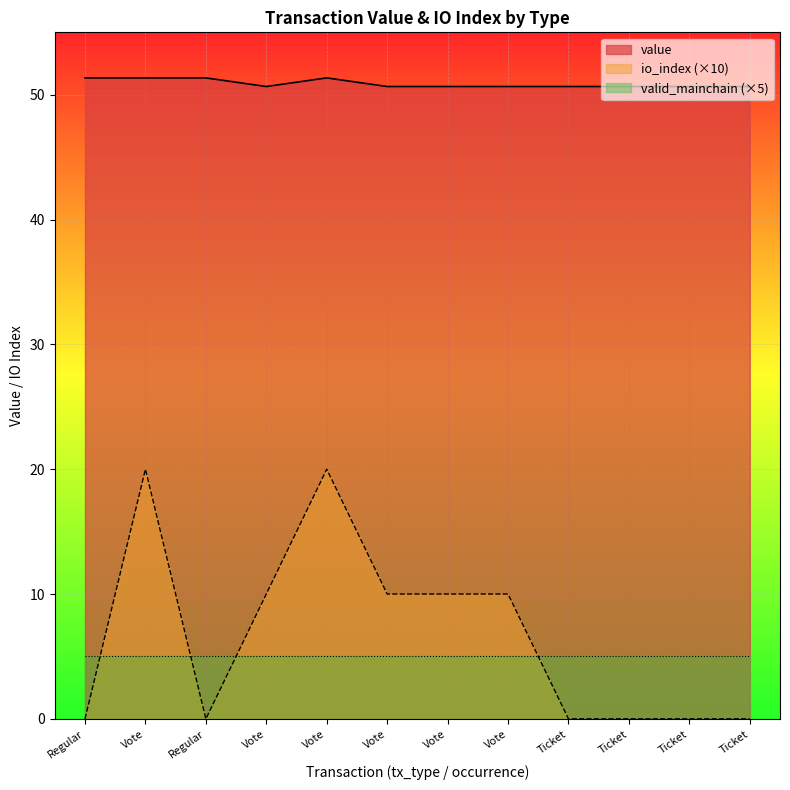

The value of value at Vote is 50.7. True or false?

True